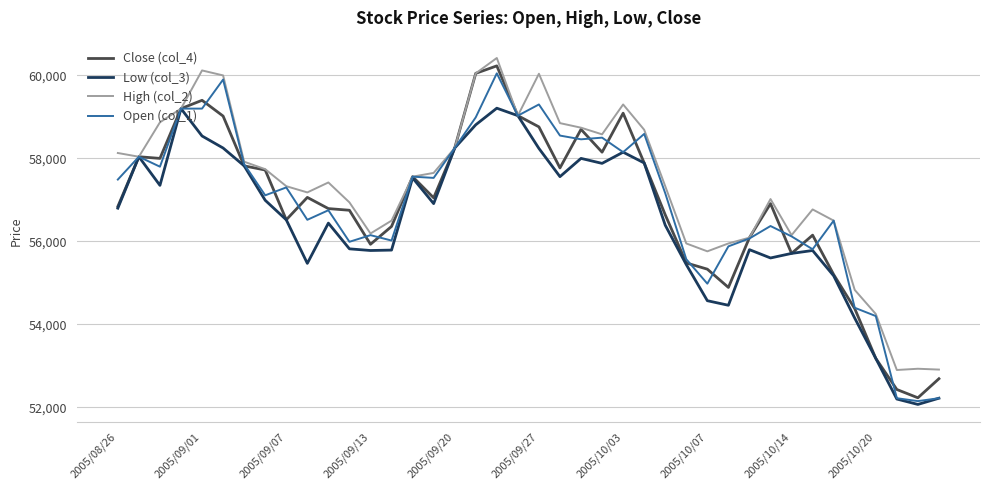

What is the difference between the second highest and second lowest values in the High (col_2) series?

7210